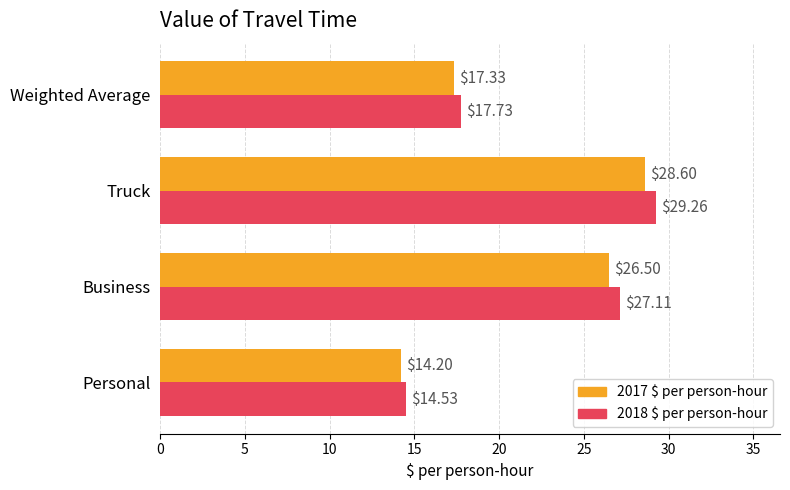

What is the difference between the highest and lowest values at Truck?

0.7